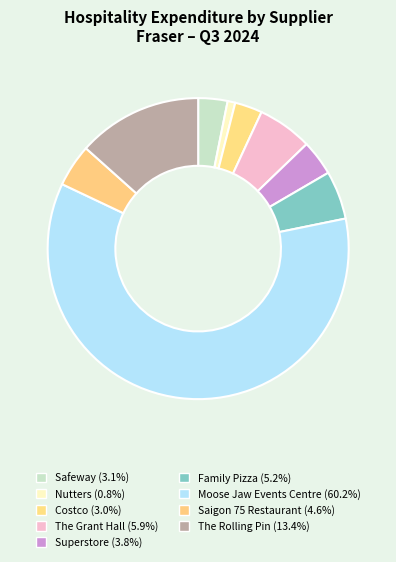

How many slices are in this pie chart?

9